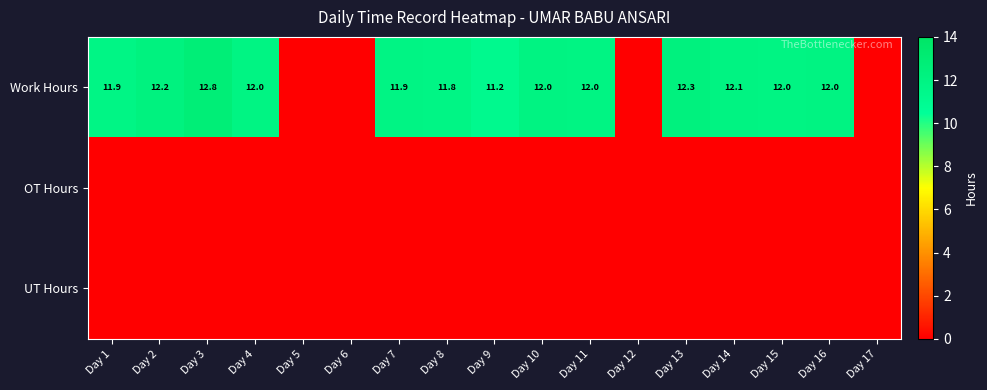

Is it true that Work Hours equals 11.9 at Day 1?

True